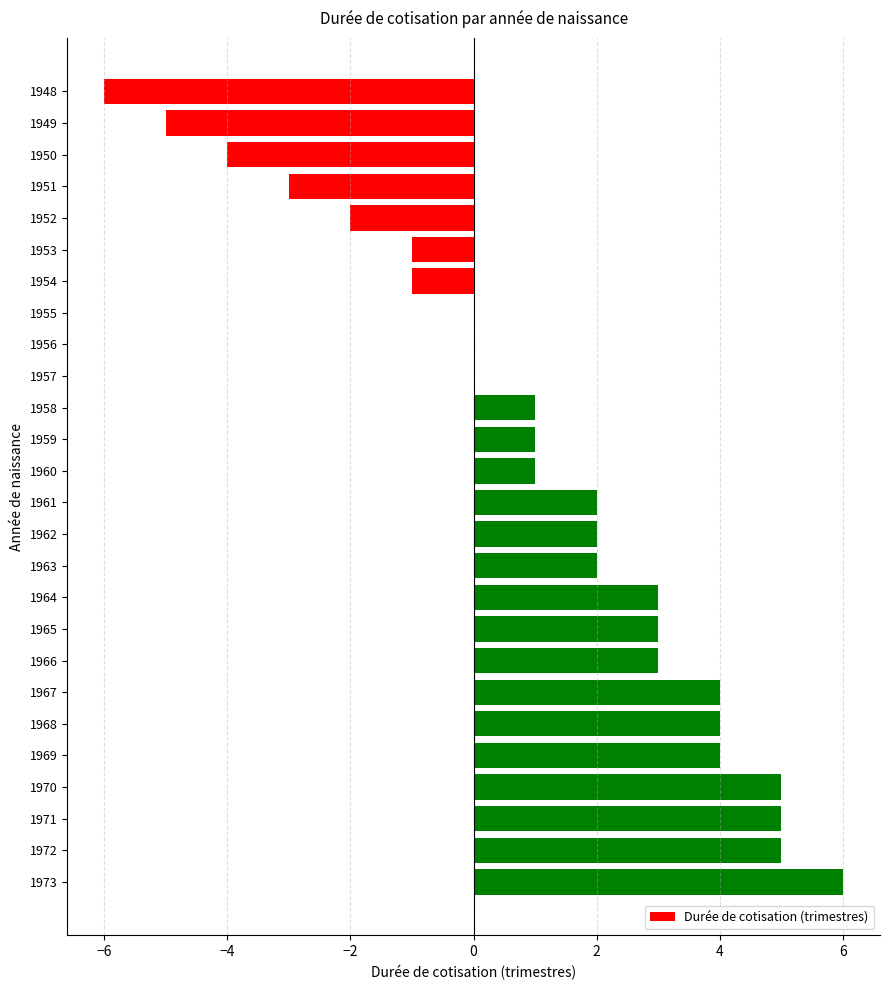

Is it true that the value at 1971 is 5?

True